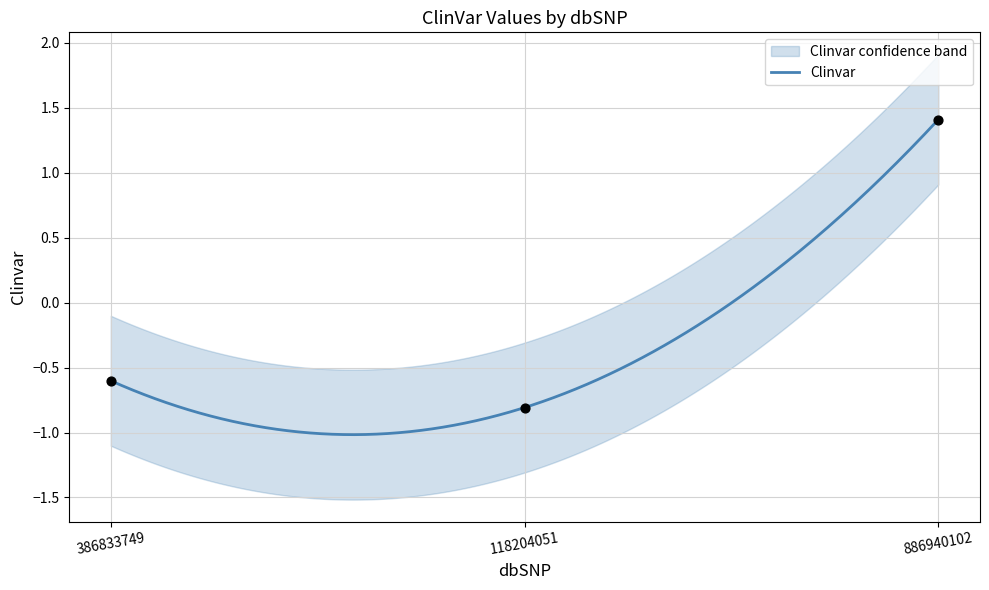

Which has a higher value, 886940102 or 386833749?

886940102